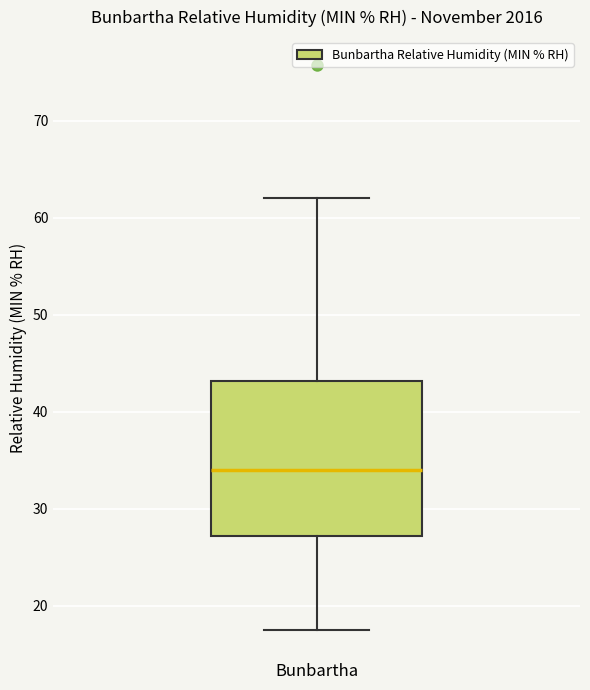

Read this box plot against the y-axis: the position of the median line, the range covered by the box, and the ends of both whiskers. The values are not printed on the chart, so give them approximately, as read against the axis.

median 34, box 27 to 43, whiskers 18 to 62